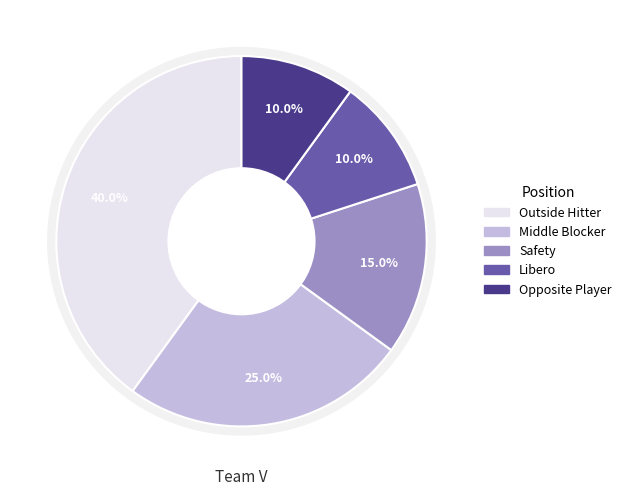

The MB slice represents 25% of the pie. True or false?

True